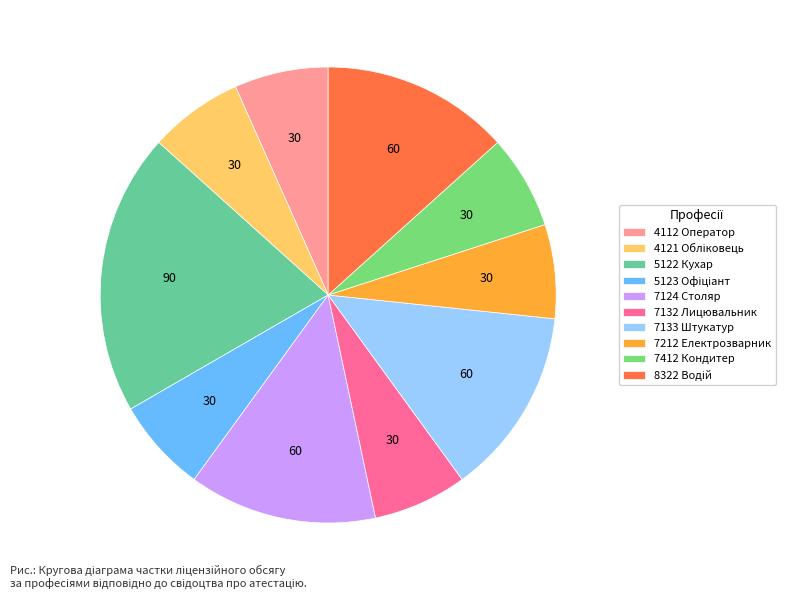

Is there a majority slice in this chart?

No